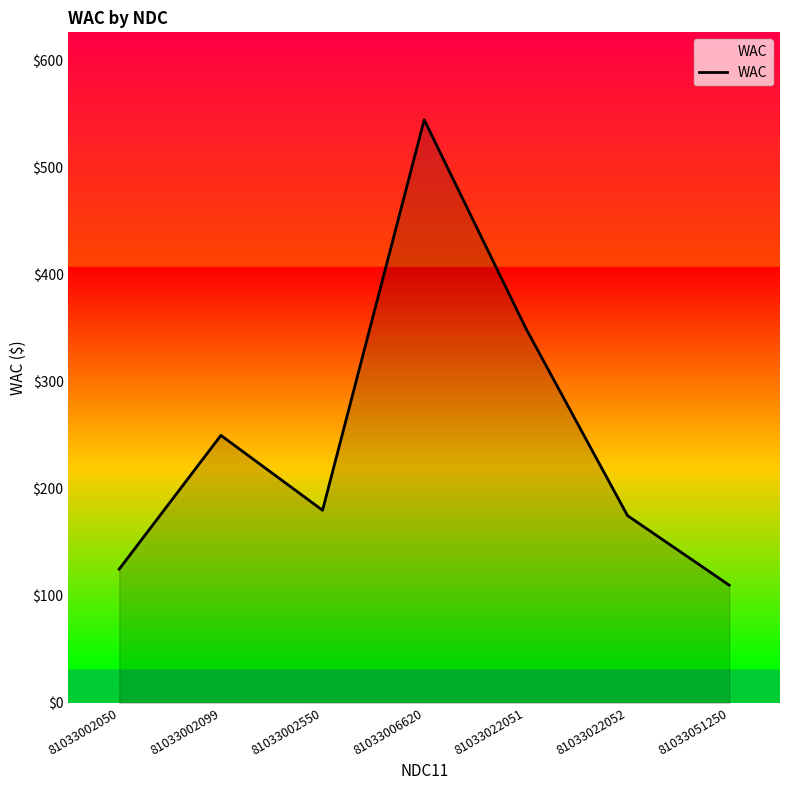

The value at 81033006620 is 545. True or false?

True